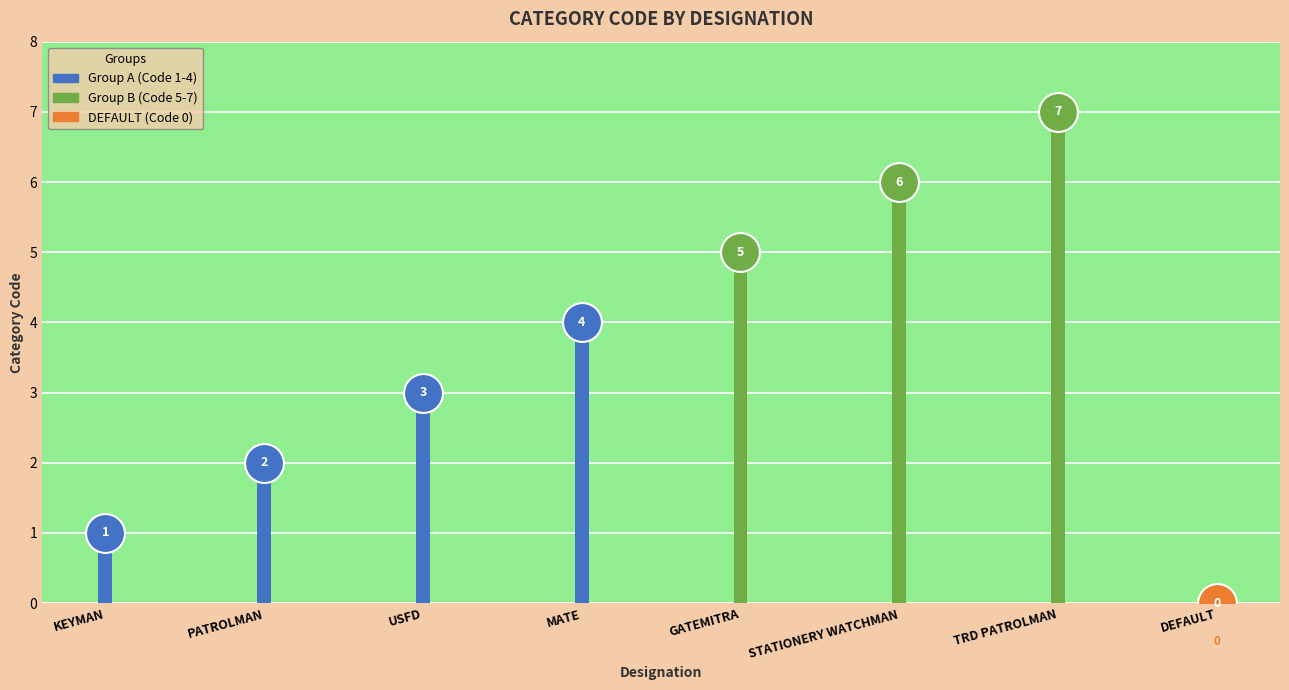

What is the label of the 4th bar from the right?

GATEMITRA